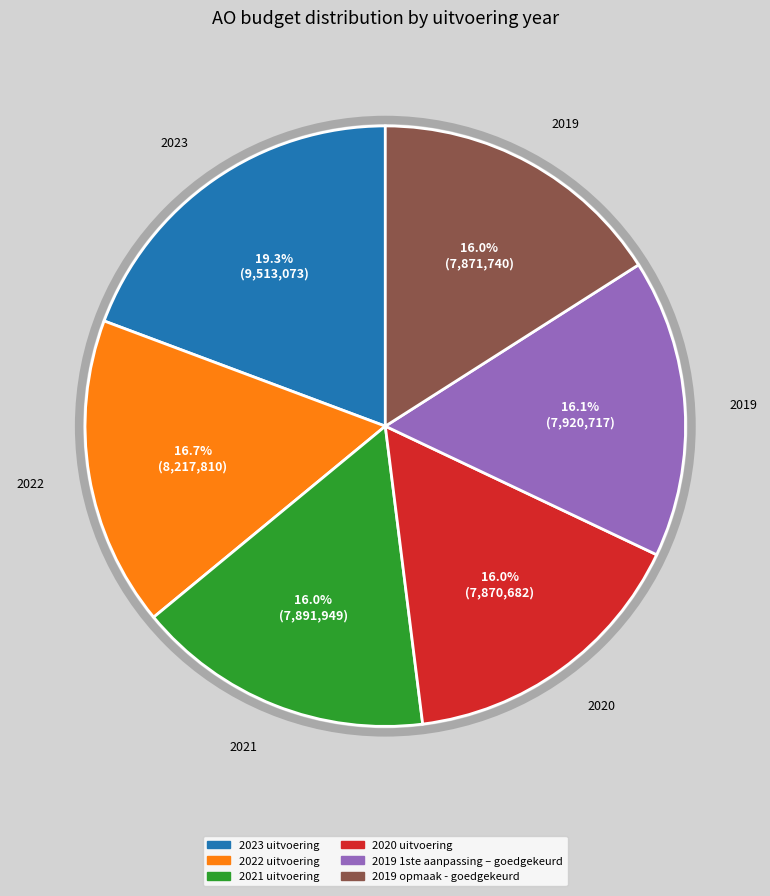

What is the ratio of the value at 2019 1ste aanpassing – goedgekeurd to the value at 2021 uitvoering?

1.0